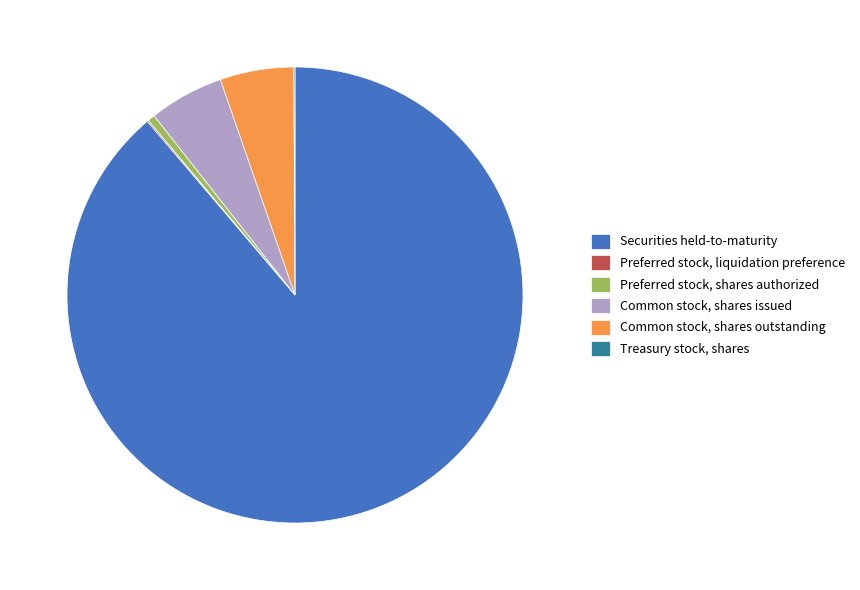

Which category accounts for the majority?

Securities held-to-maturity